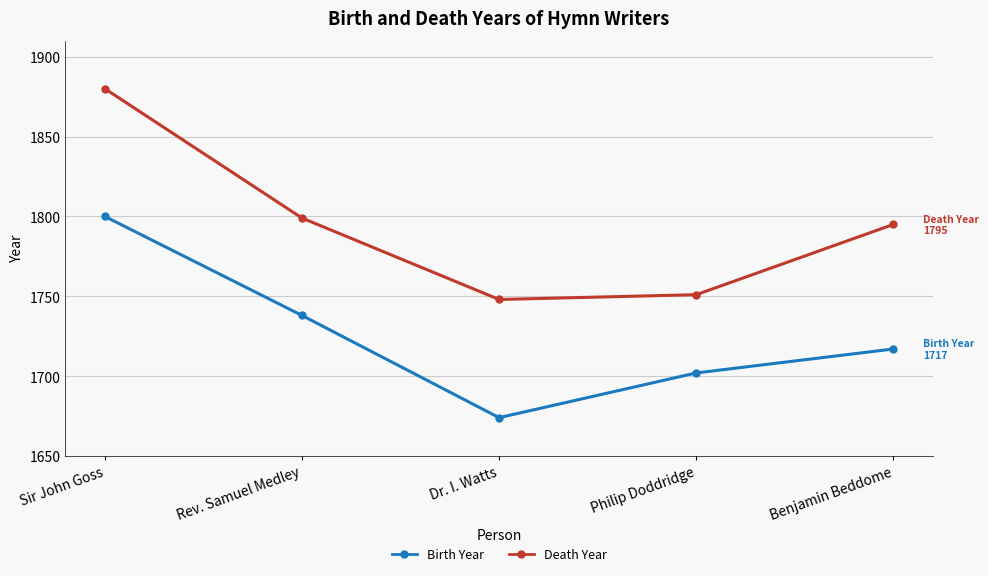

Where does the Death Year series first go above 1795?

Sir John Goss